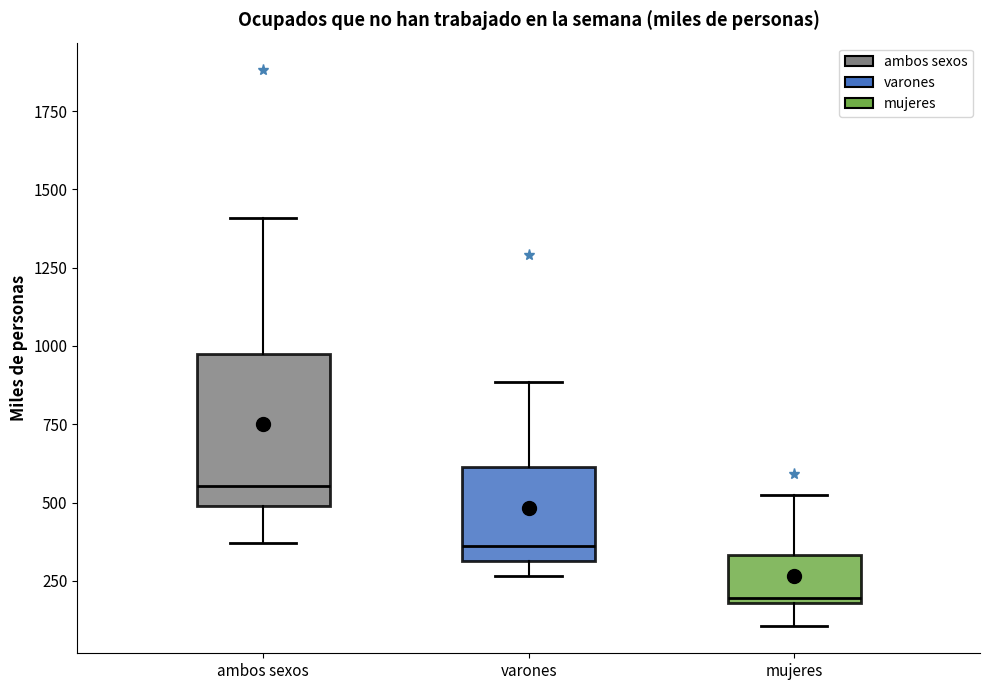

Which box has the lowest median line?

mujeres